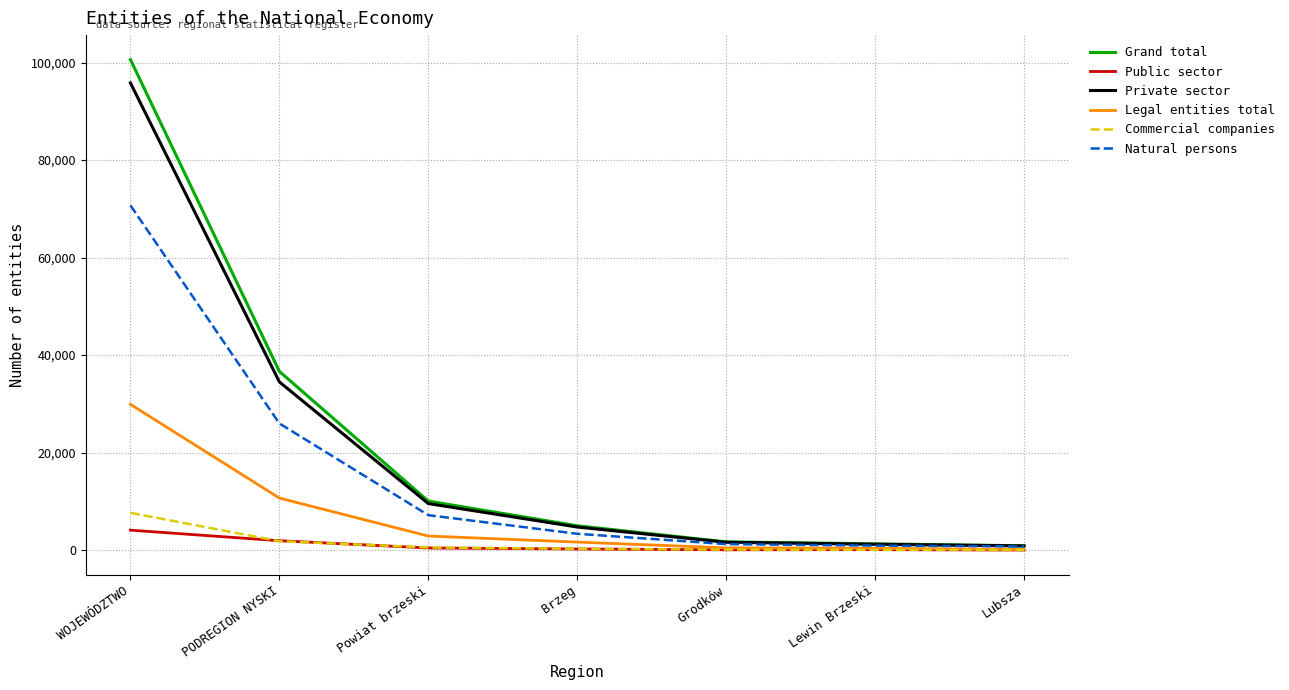

Rank the series by their maximum value, from highest to lowest.

Grand total, Private sector, Natural persons, Legal entities total, Commercial companies, Public sector